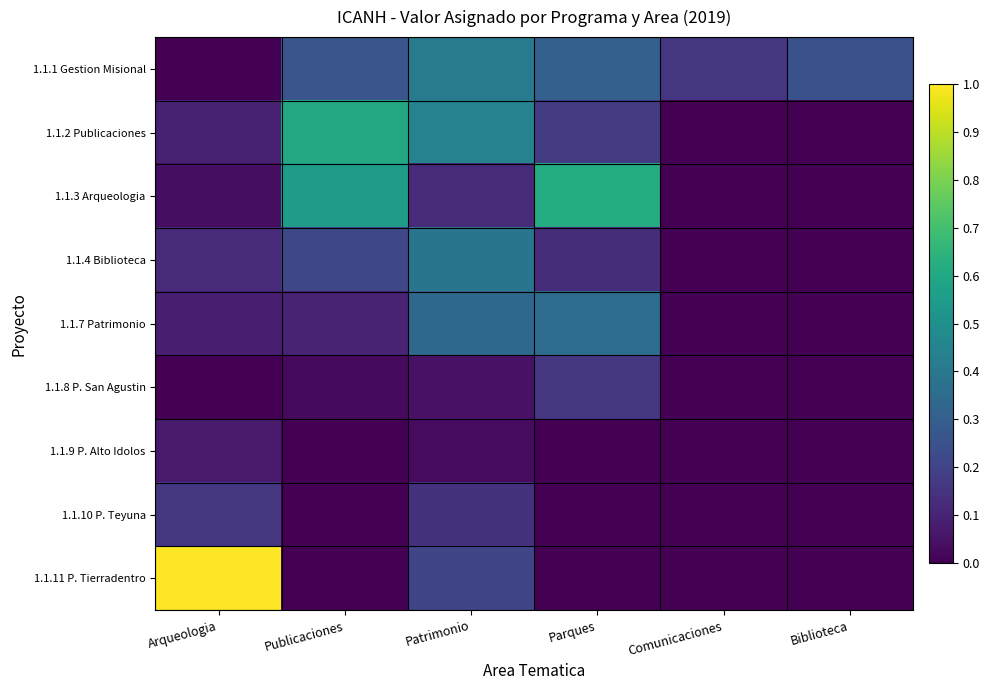

How many series are shown in this chart?

9